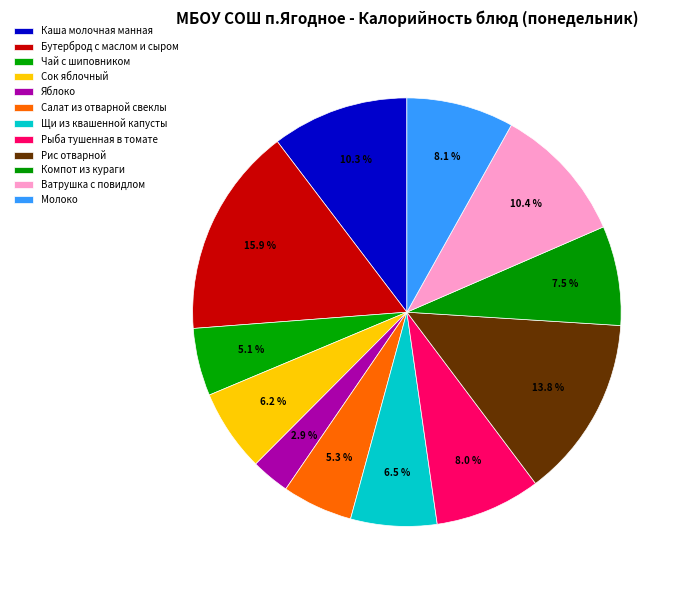

Count the number of slices in the pie.

12